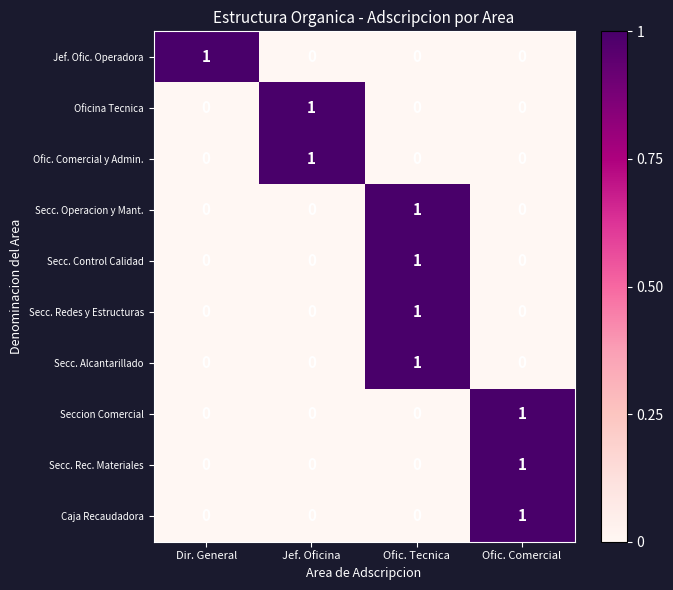

The Oficina Tecnica series shows 1 at Jef. Oficina. True or false?

True